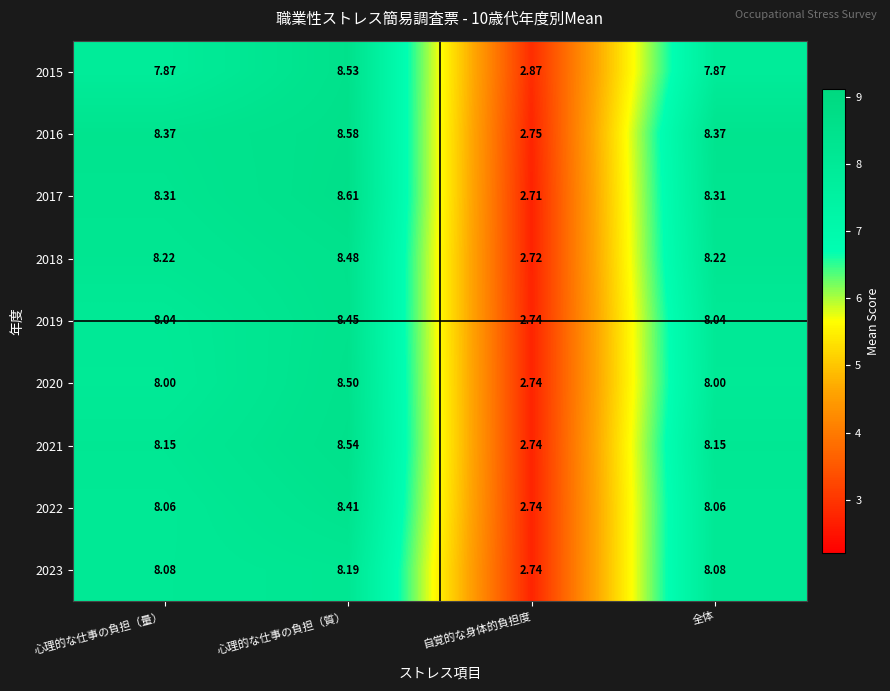

At which category does the chart reach its minimum across all series?

自覚的な身体的負担度